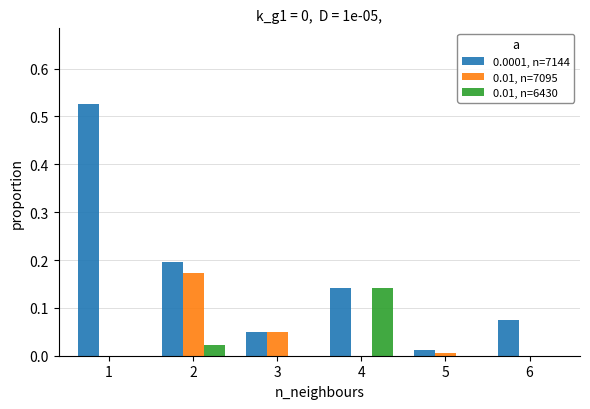

Which category has the highest value in the 0.0001, n=7144 series?

1